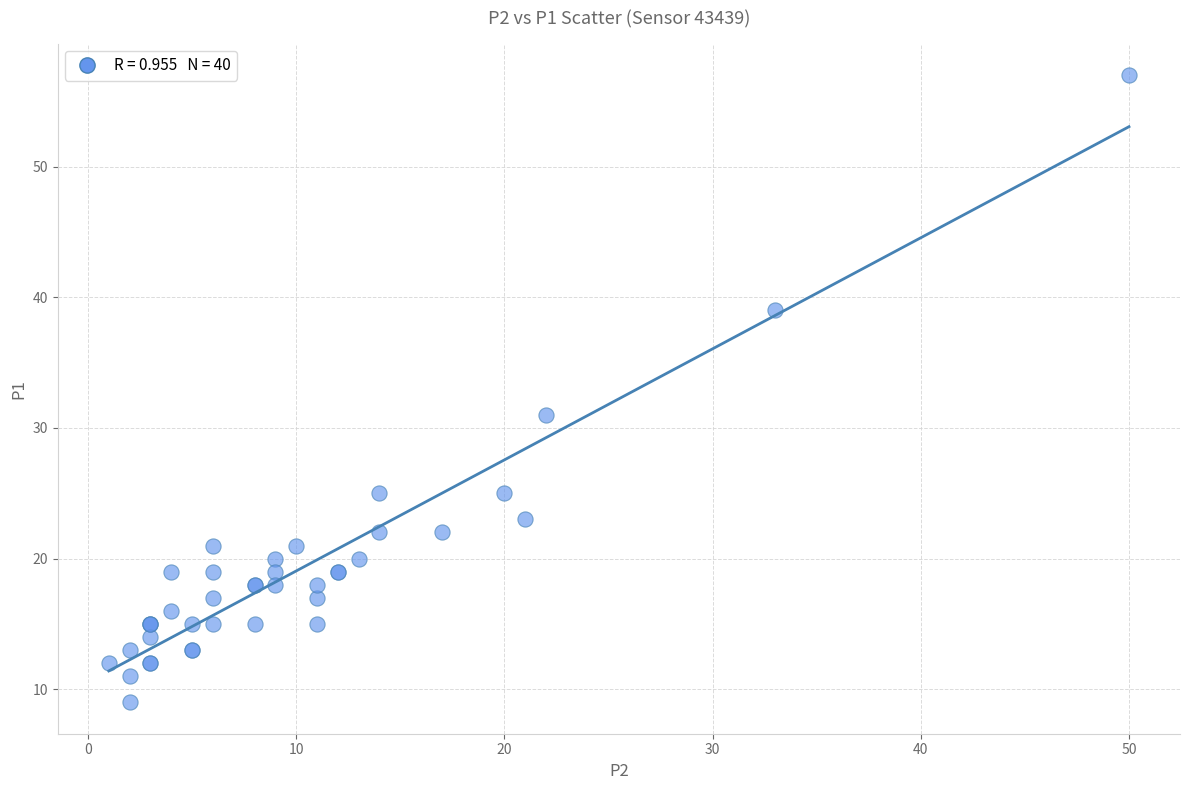

What Y value in the scatter plot is closest to 33?

31